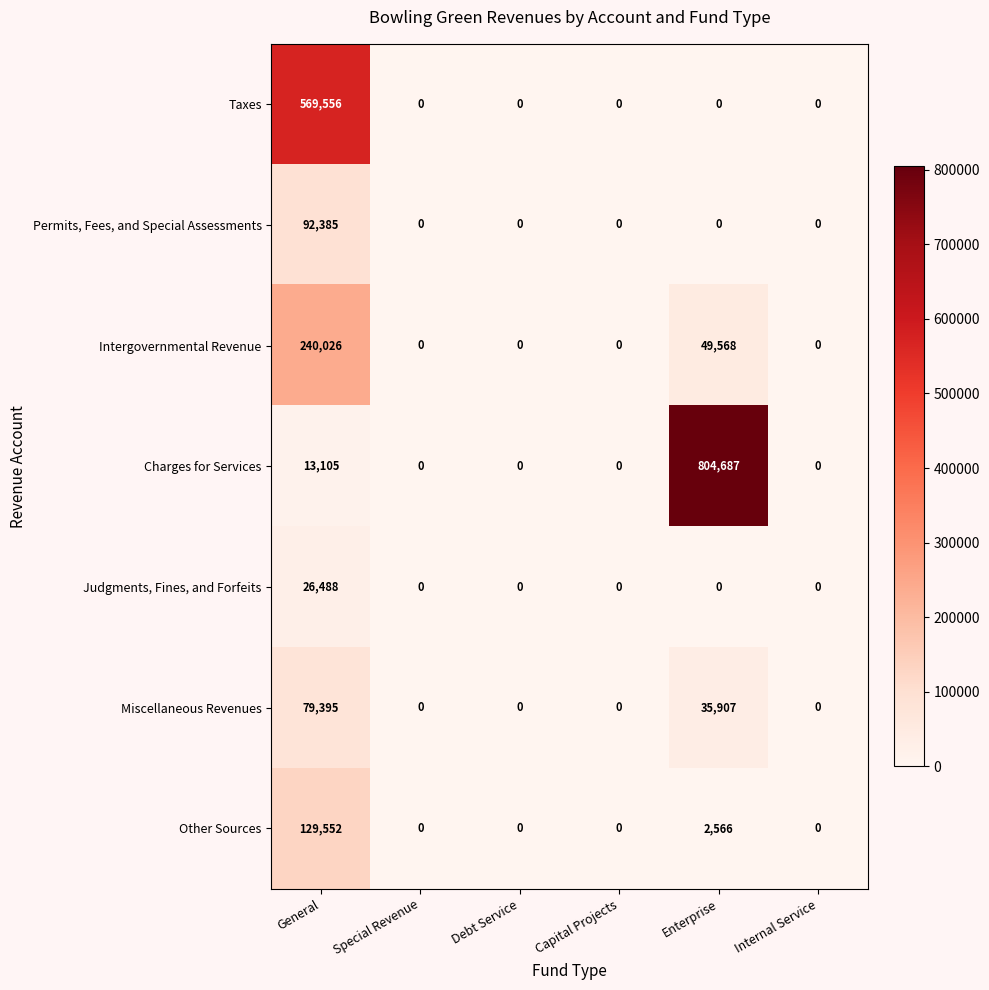

At which category does the chart reach its peak across all series?

Enterprise